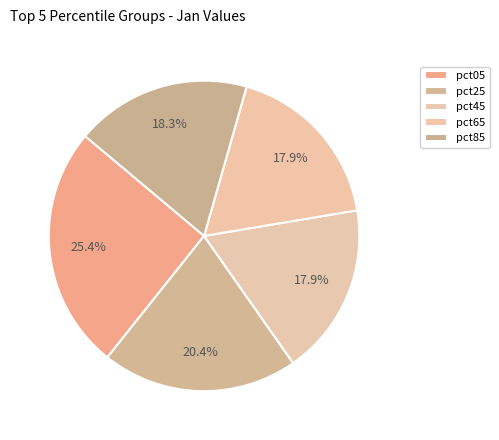

Which slice is the smallest?

pct45